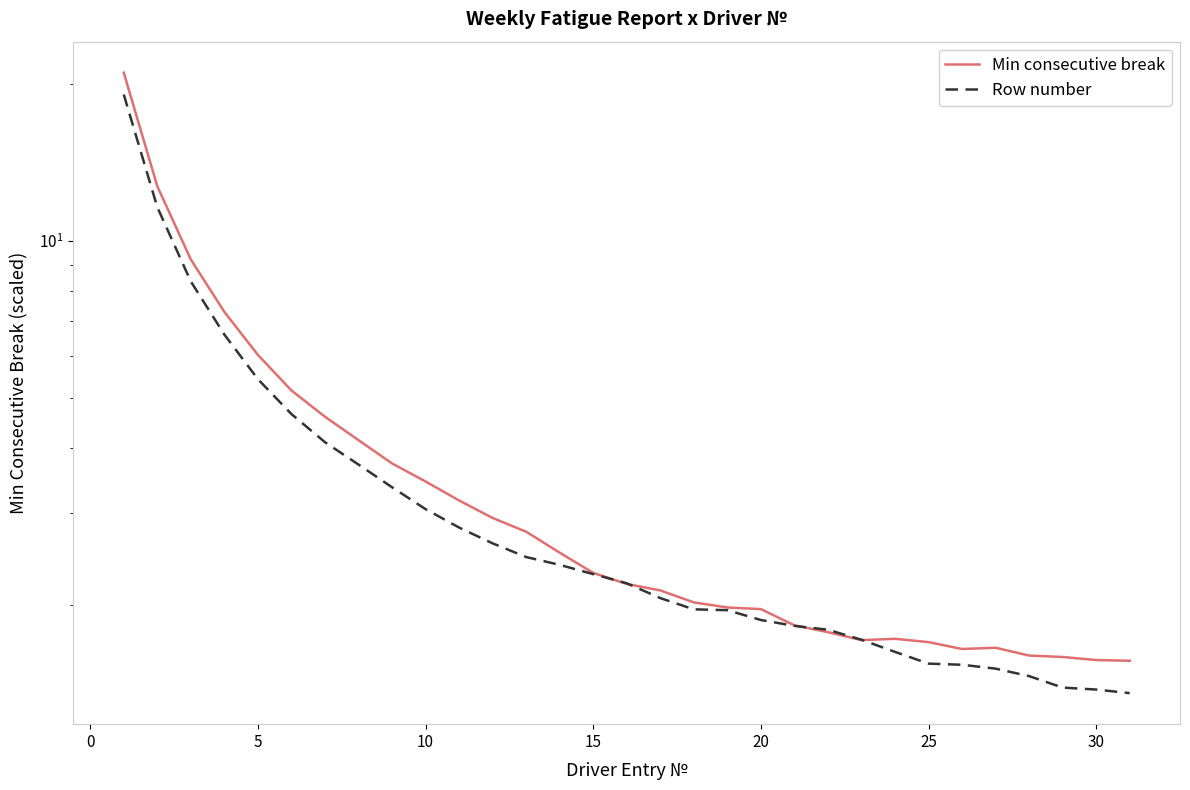

Which category has the lowest value in the Min consecutive break series?

30